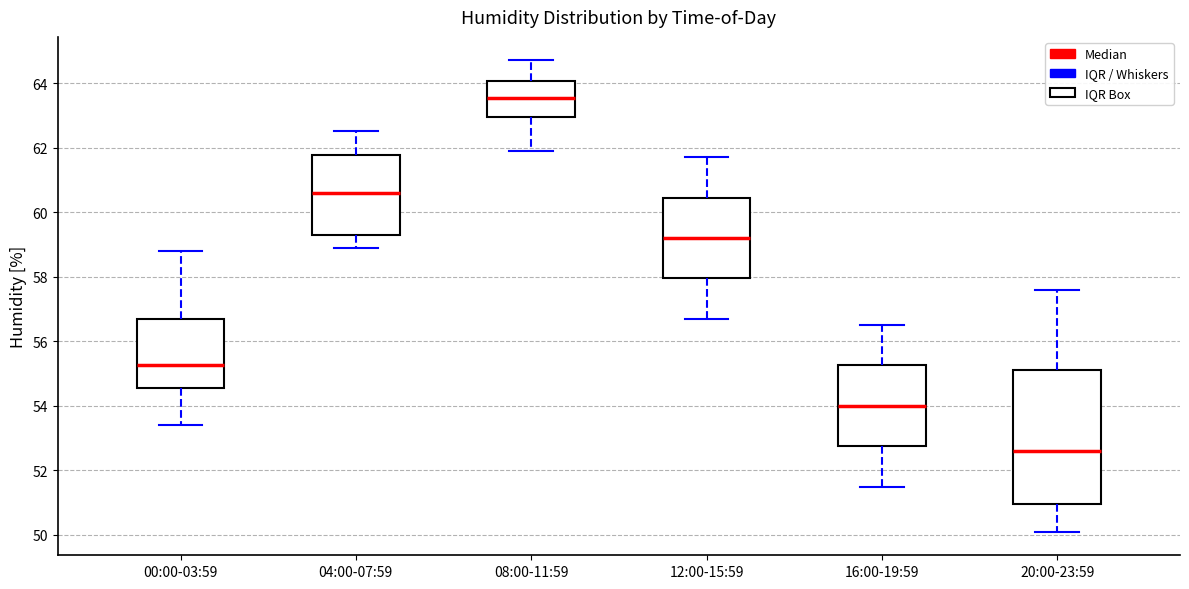

Reading left to right, transcribe this box plot: for each box, give where its median line is, the range the box spans, and where its two whiskers end, as read against the y-axis. The values are not printed on the chart, so give them approximately, as read against the axis.

00:00-03:59: median 55.2, box 54.6 to 56.8, whiskers 53.4 to 58.8
04:00-07:59: median 60.6, box 59.4 to 61.8, whiskers 59.0 to 62.6
08:00-11:59: median 63.6, box 63.0 to 64.0, whiskers 62.0 to 64.8
12:00-15:59: median 59.2, box 58.0 to 60.4, whiskers 56.8 to 61.8
16:00-19:59: median 54.0, box 52.8 to 55.2, whiskers 51.6 to 56.6
20:00-23:59: median 52.6, box 51.0 to 55.2, whiskers 50.2 to 57.6